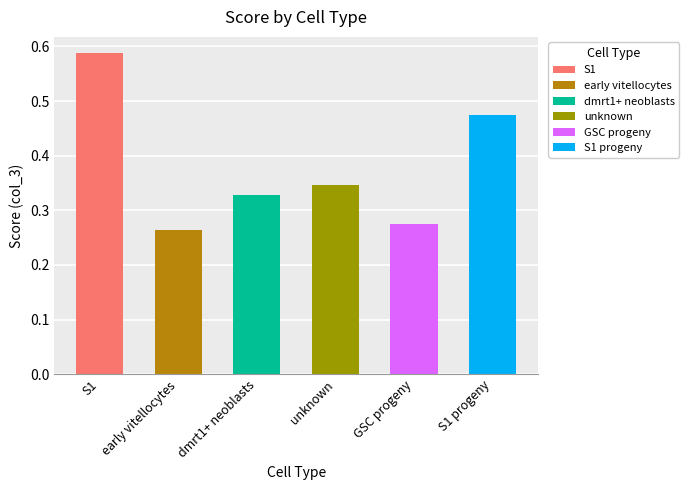

Does the chart contain any negative values?

No